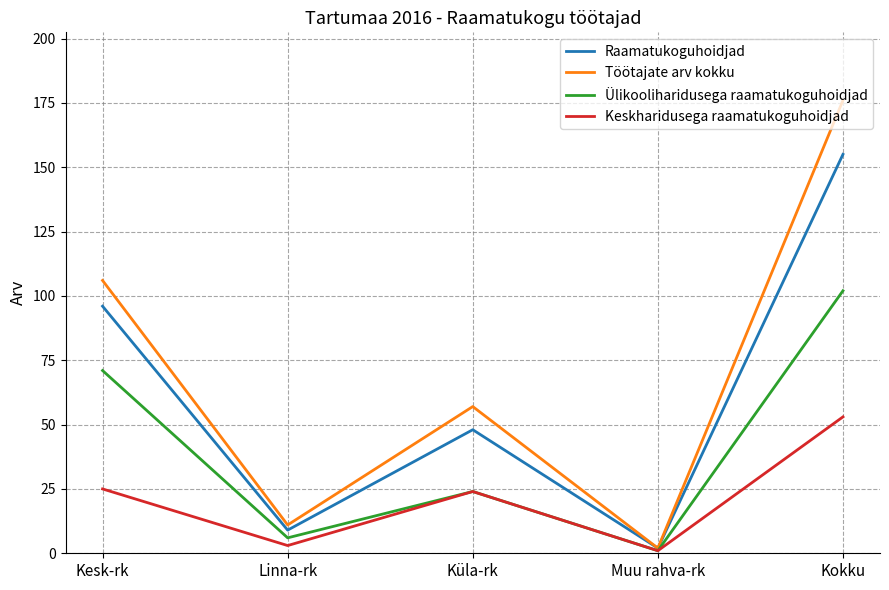

What is the lowest value of the Töötajate arv kokku series?

2